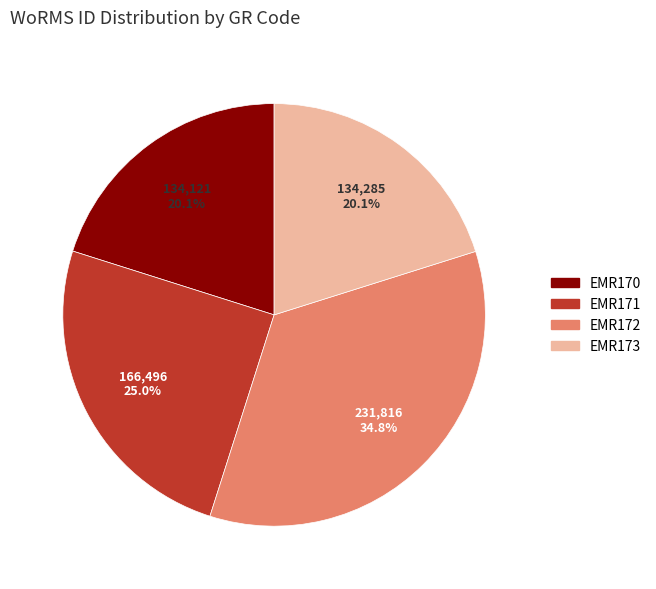

To the nearest percent, what portion does EMR171 represent?

25%